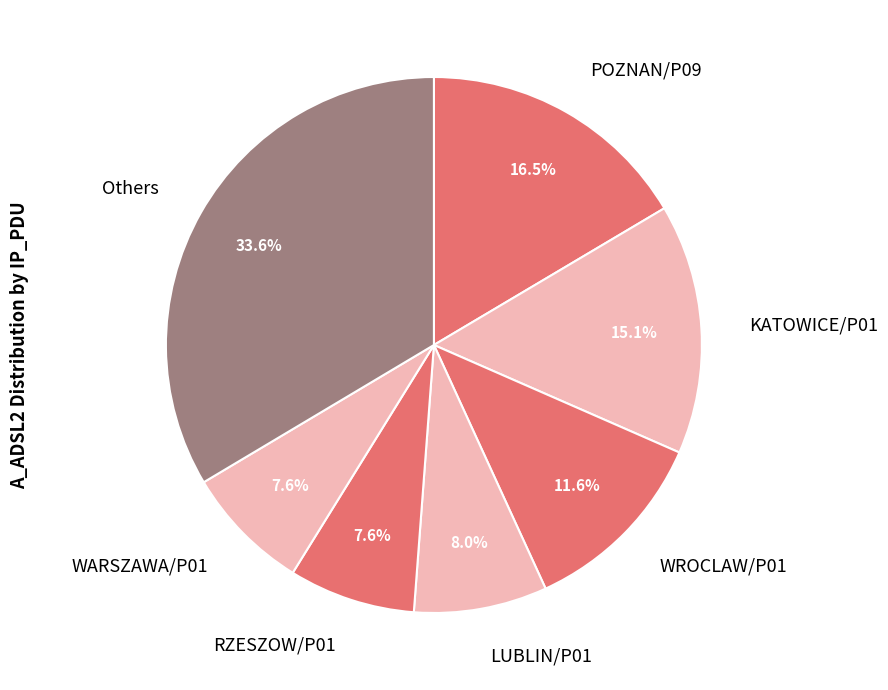

Is there a majority slice in this chart?

No